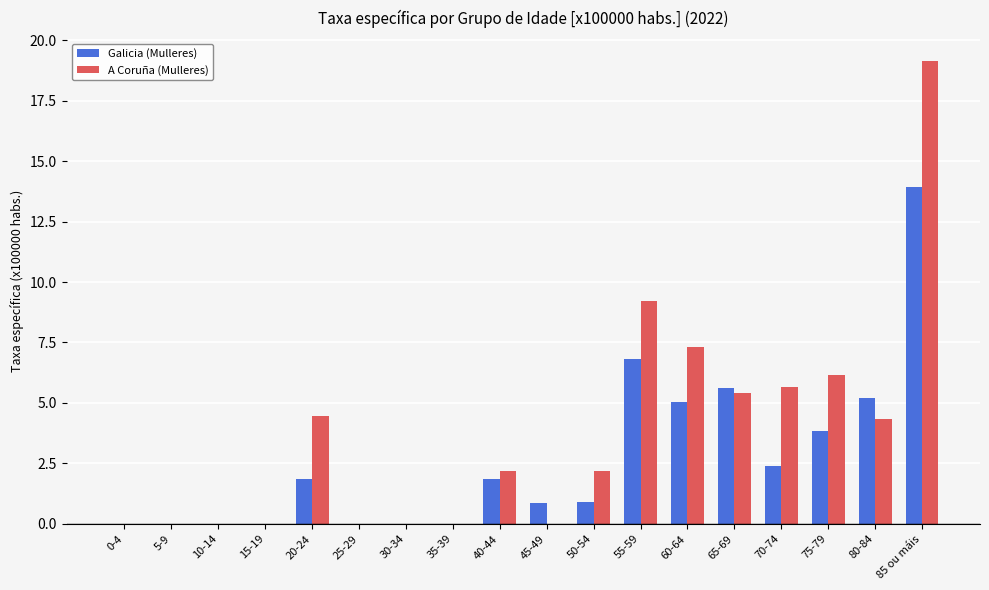

How many series are shown in this chart?

2